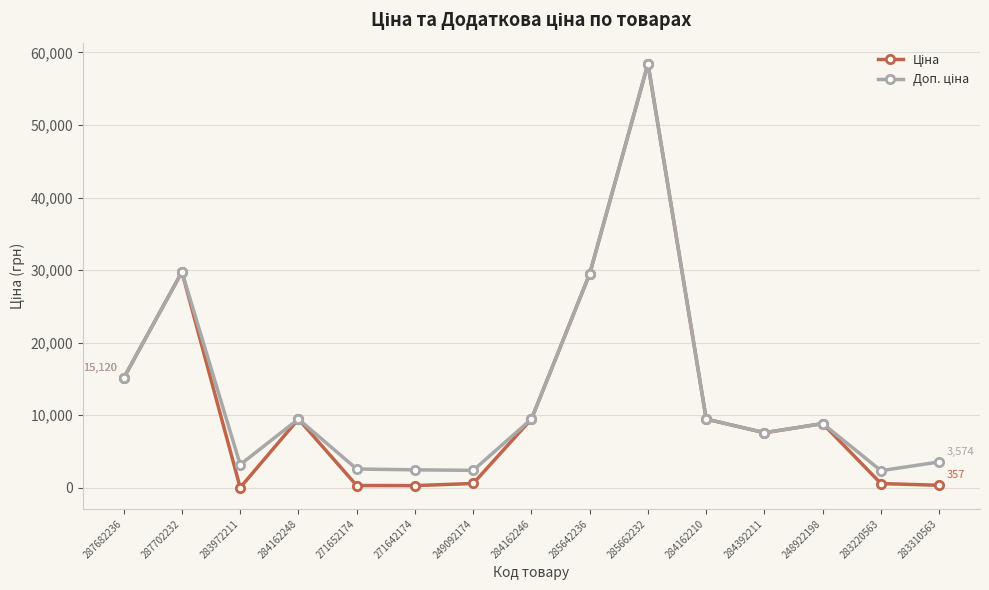

Which category has the highest value across all series?

285662232